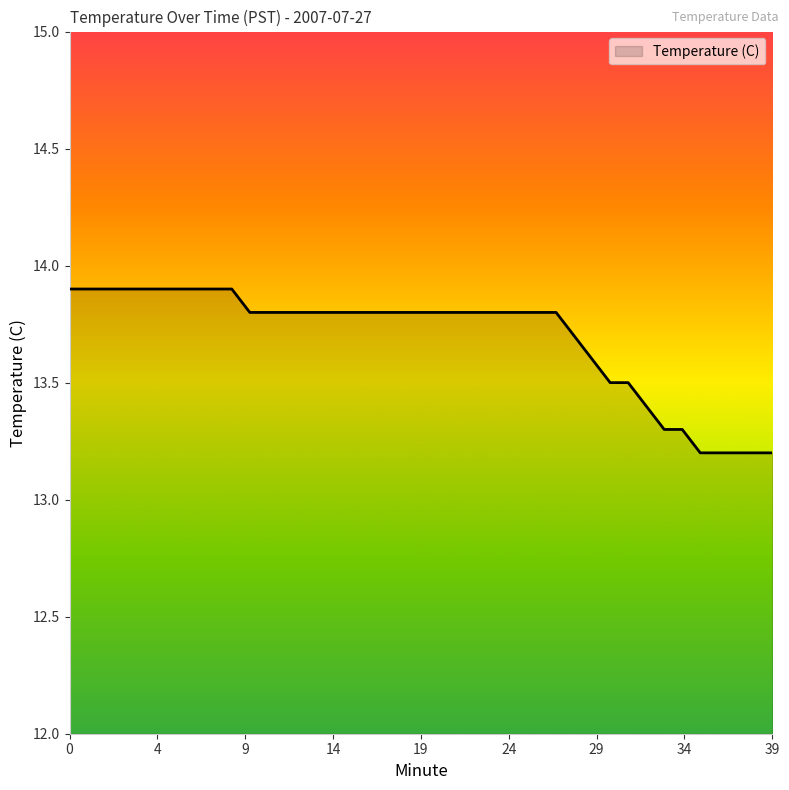

What is the maximum value shown in the chart?

13.9